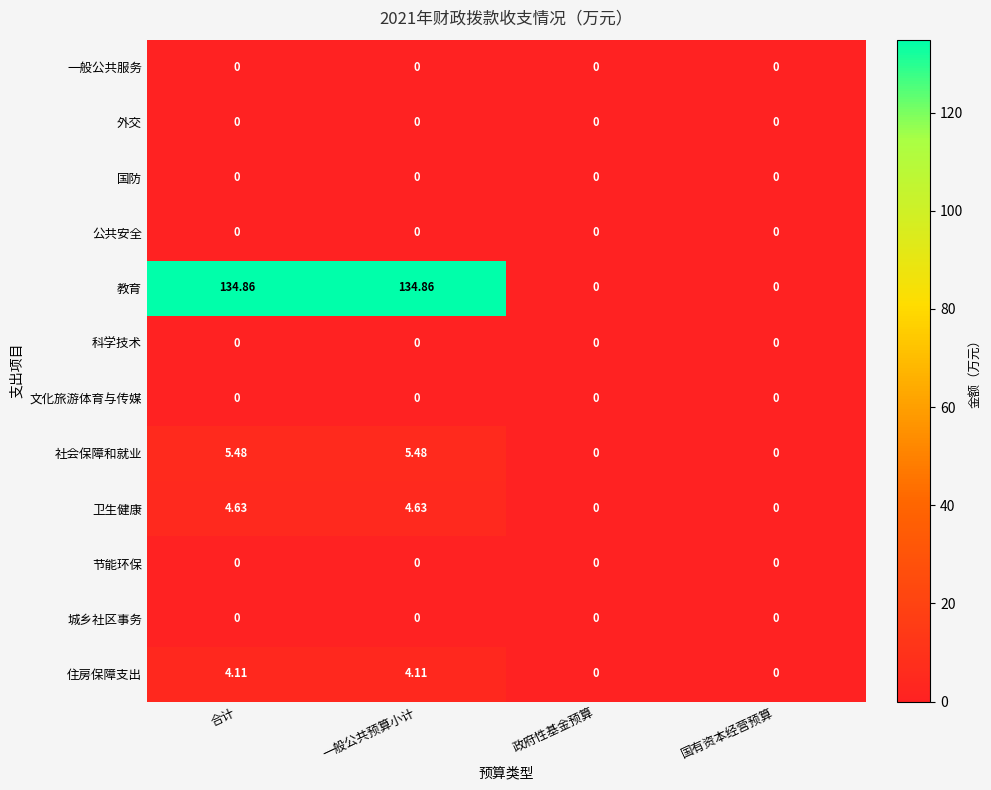

Which series has the largest total across all categories?

教育